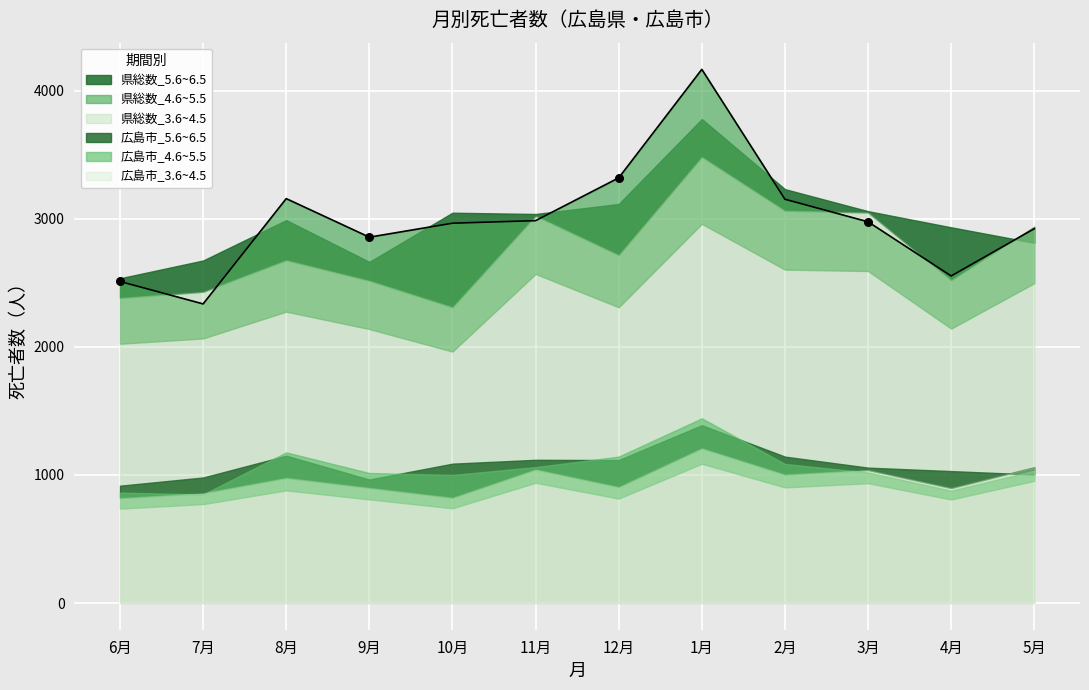

Is the value of 県総数_4.6~5.5 at 3月 greater than the value of 広島市_5.6~6.5 at 11月?

Yes